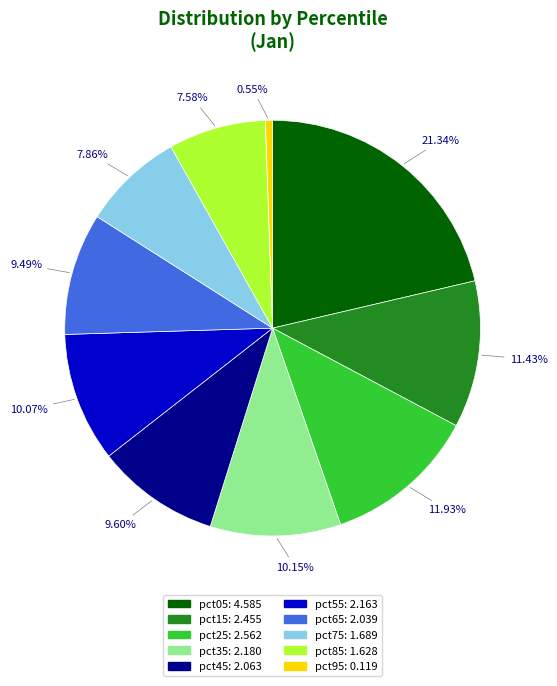

Which category has the smallest portion of the pie?

pct95